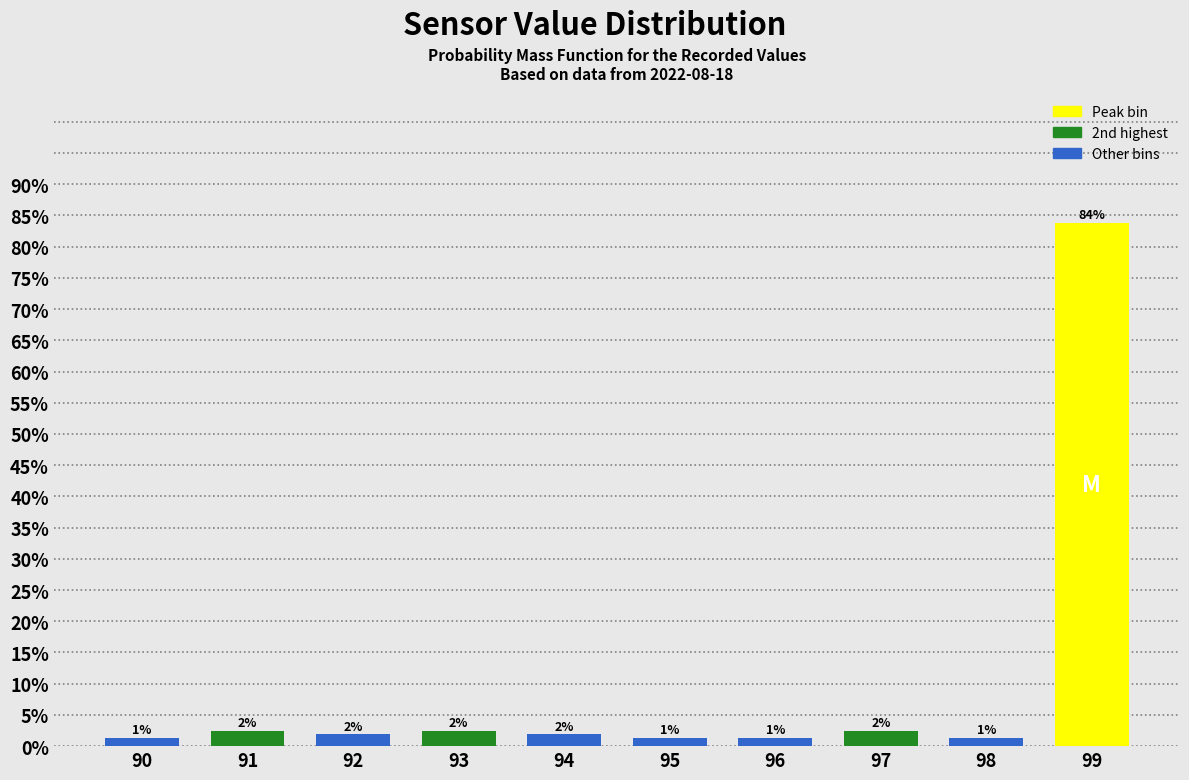

How many bars are there in total?

10